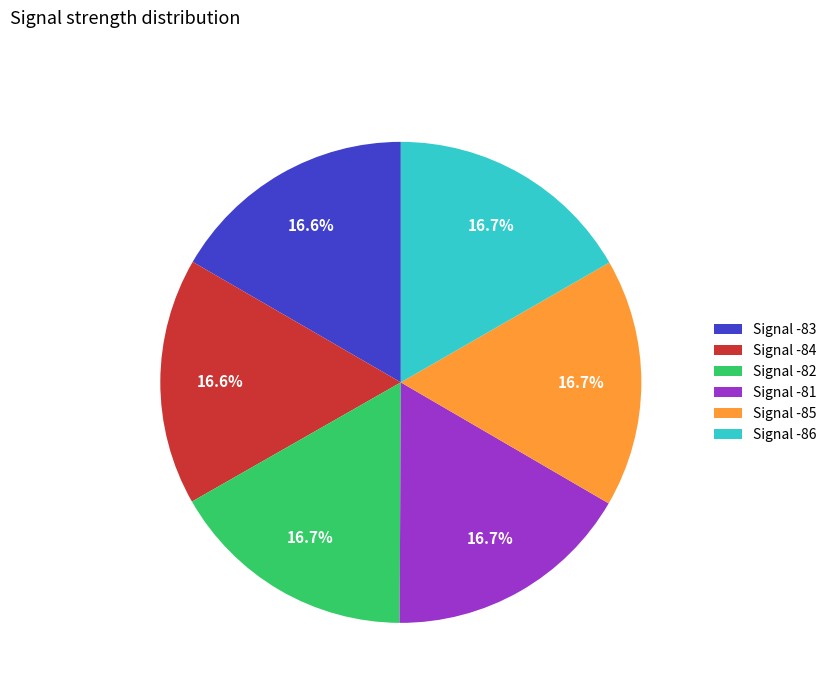

Approximately how many times larger is the value at Signal -86 compared to Signal -84?

1.0